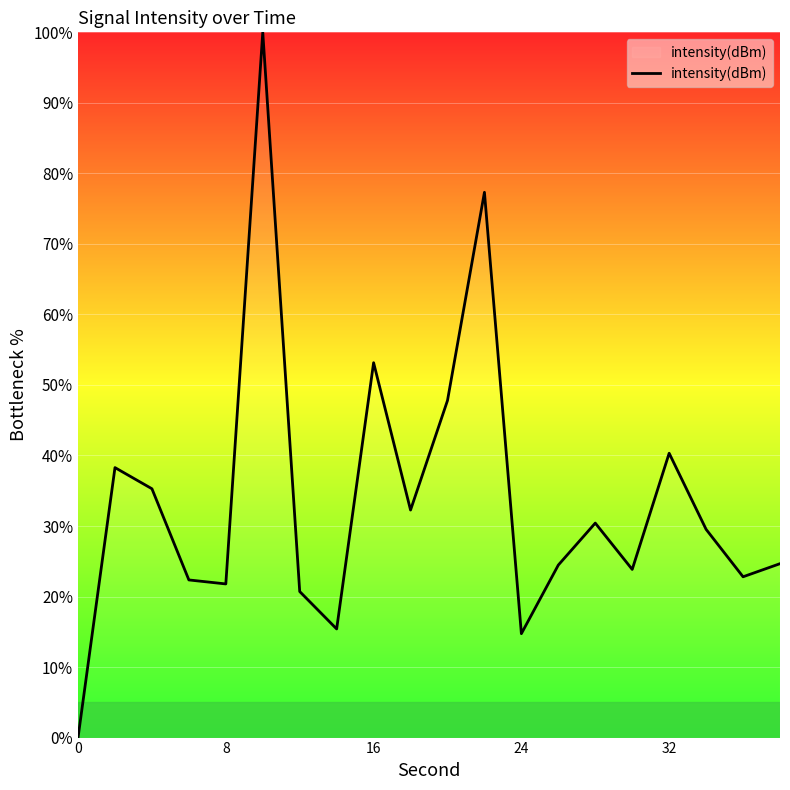

What is the difference between the maximum and minimum values?

100.0